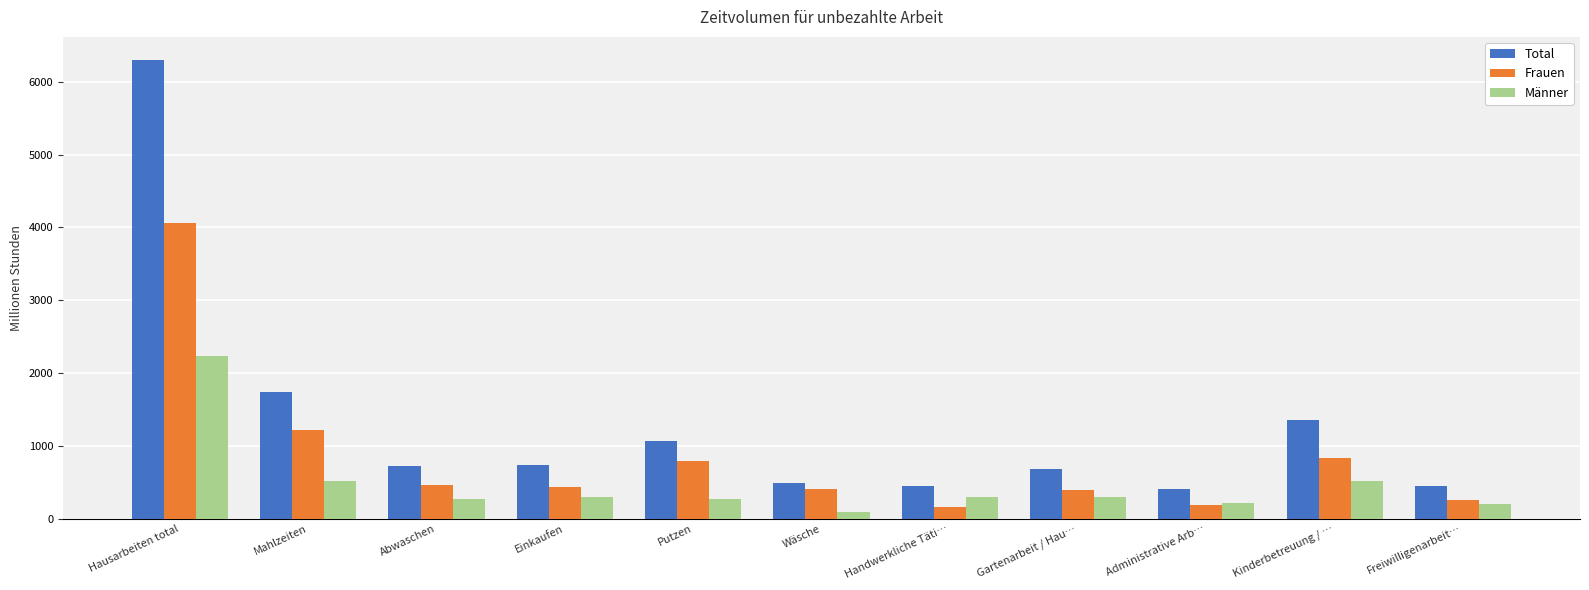

How many bars are there in total?

33